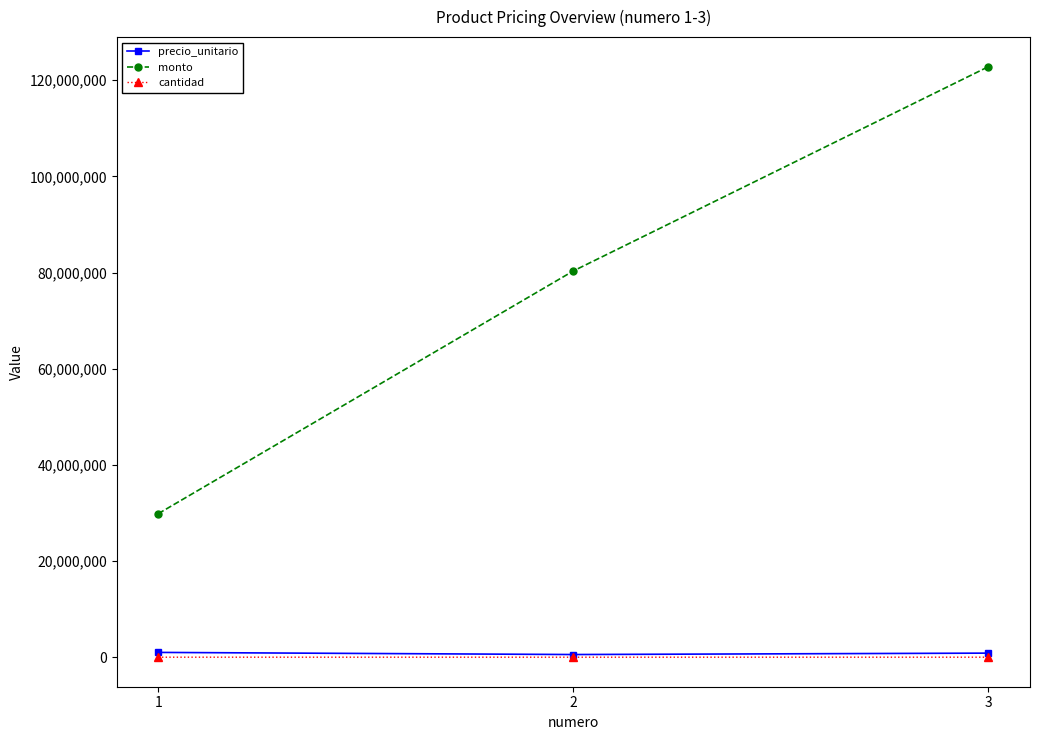

Where does the precio_unitario series first go above 847000?

1